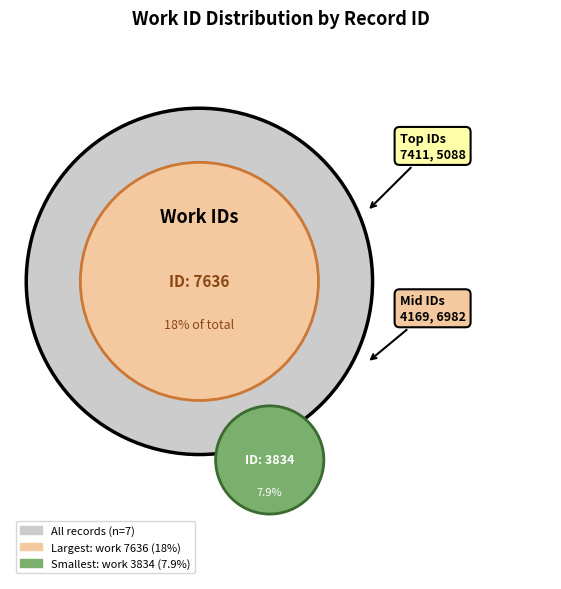

To the nearest percent, what percentage of the pie is 7411?

17%